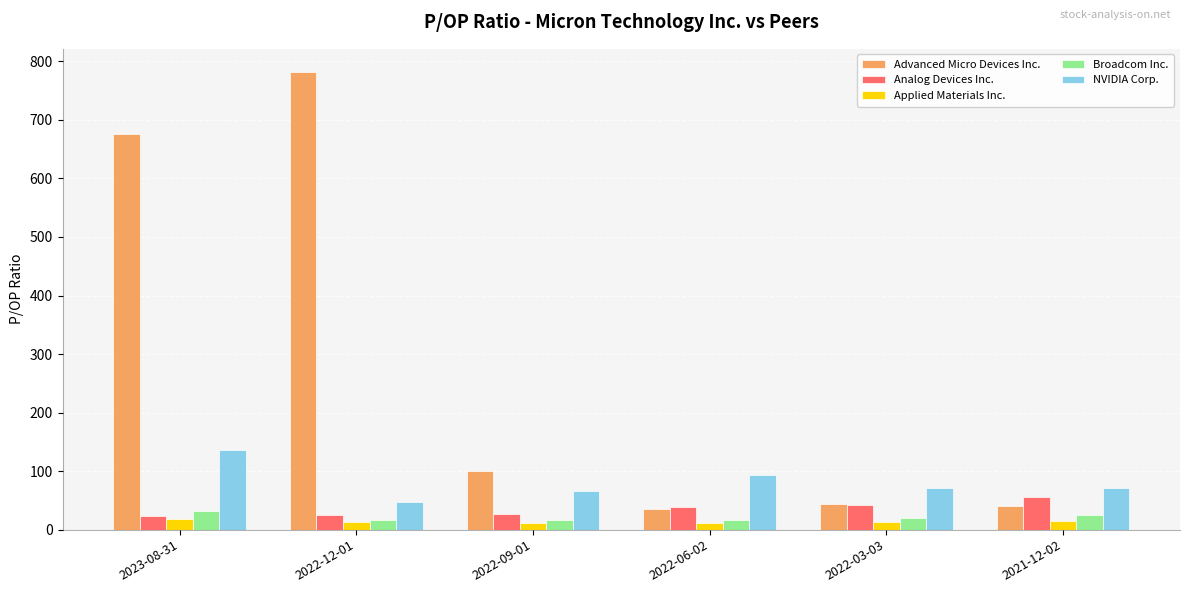

What are all the series names shown in the legend?

Advanced Micro Devices Inc., Analog Devices Inc., Applied Materials Inc., Broadcom Inc., NVIDIA Corp.